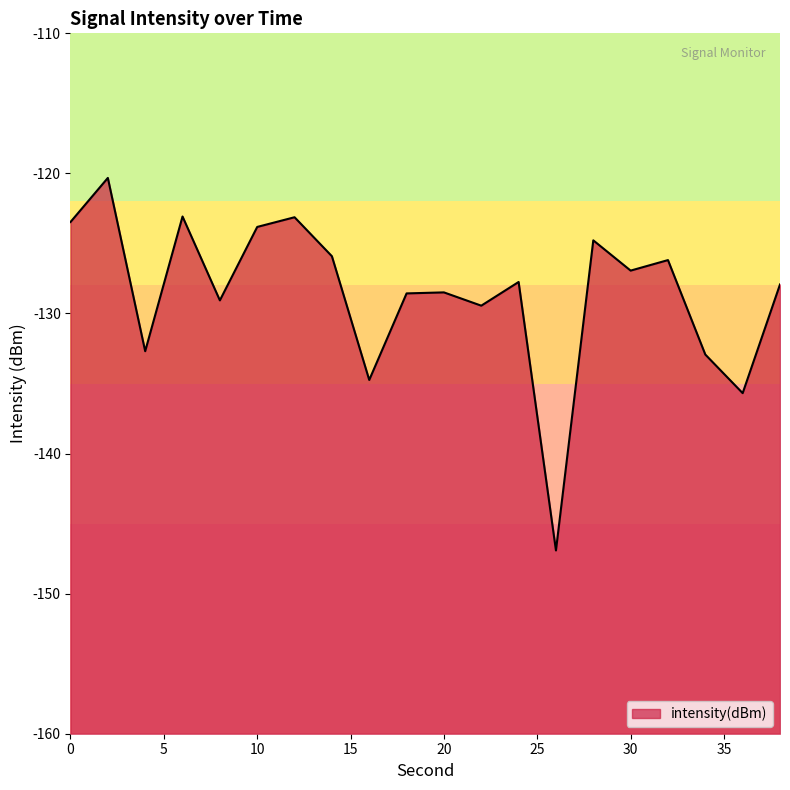

Which label corresponds to the largest value in the chart?

2